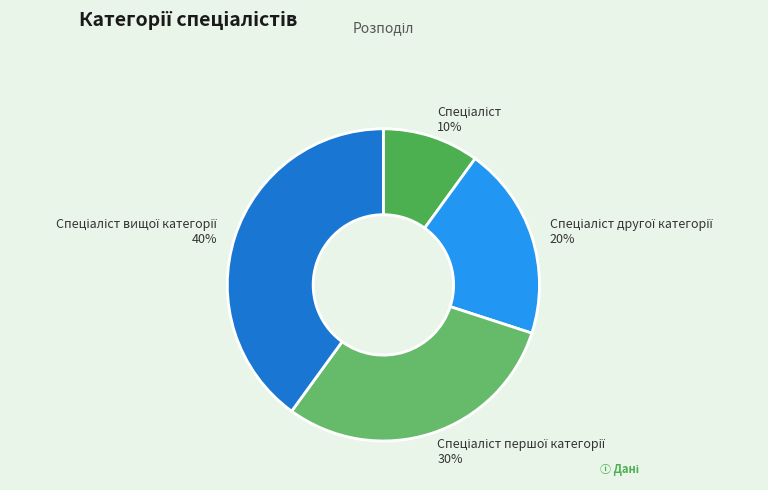

To the nearest percent, what is the difference between the largest and smallest slice percentages?

30%